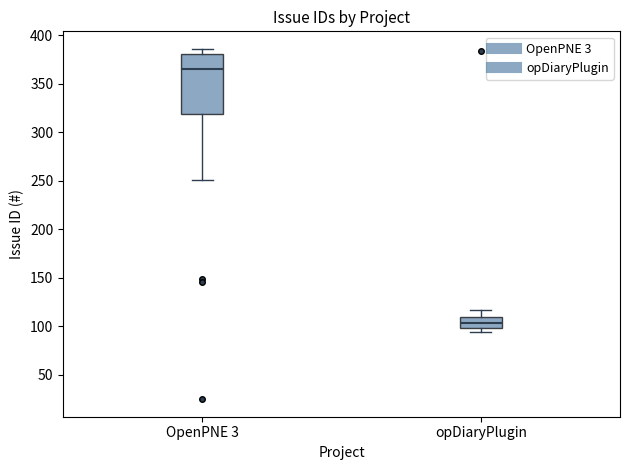

Which box's median line is the highest?

OpenPNE 3